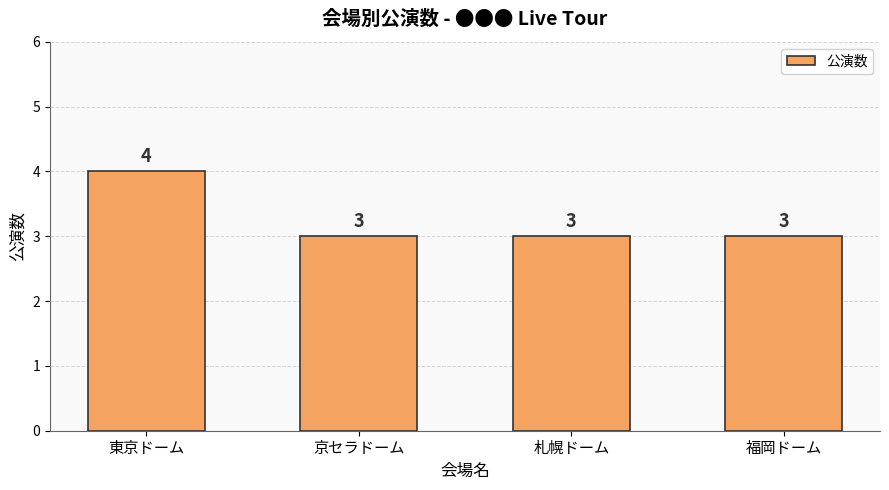

Are the bars grouped side by side (vs. stacked)?

No